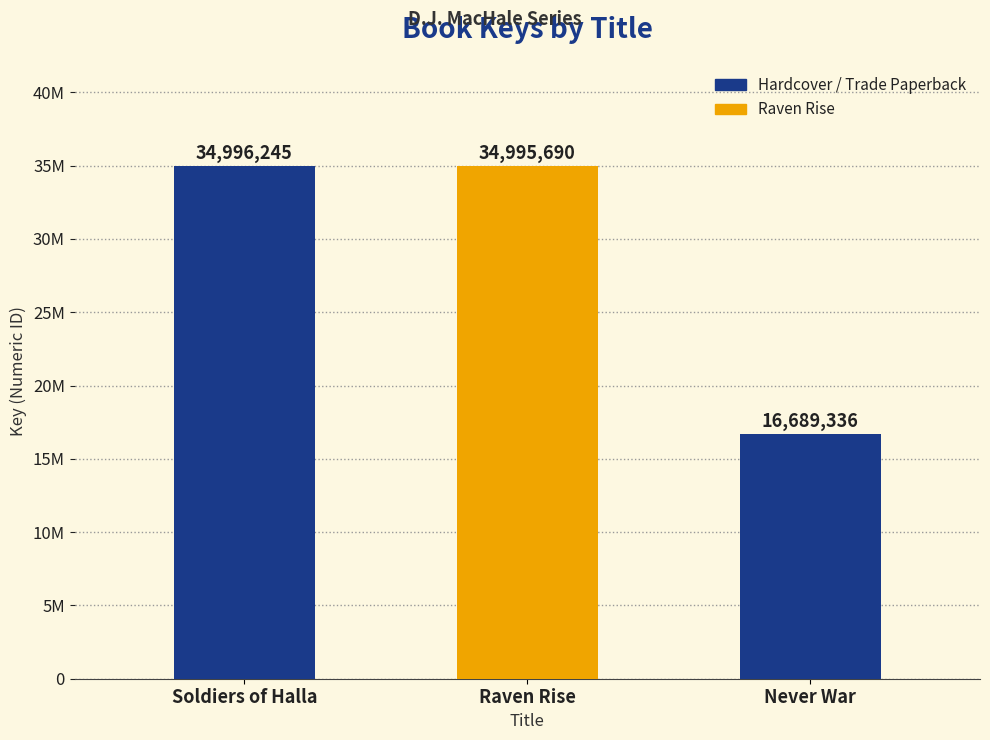

Reading left to right, list all the values displayed in this chart.

Soldiers of Halla=34996245	Raven Rise=34995690	Never War=16689336